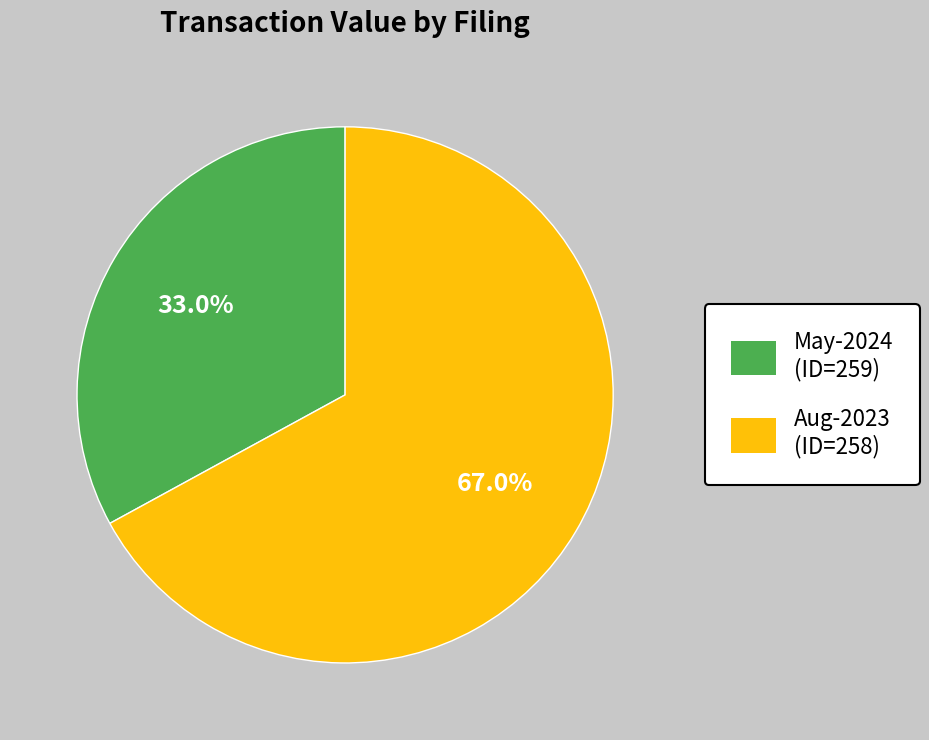

Is there any slice that represents more than half of the pie?

Yes